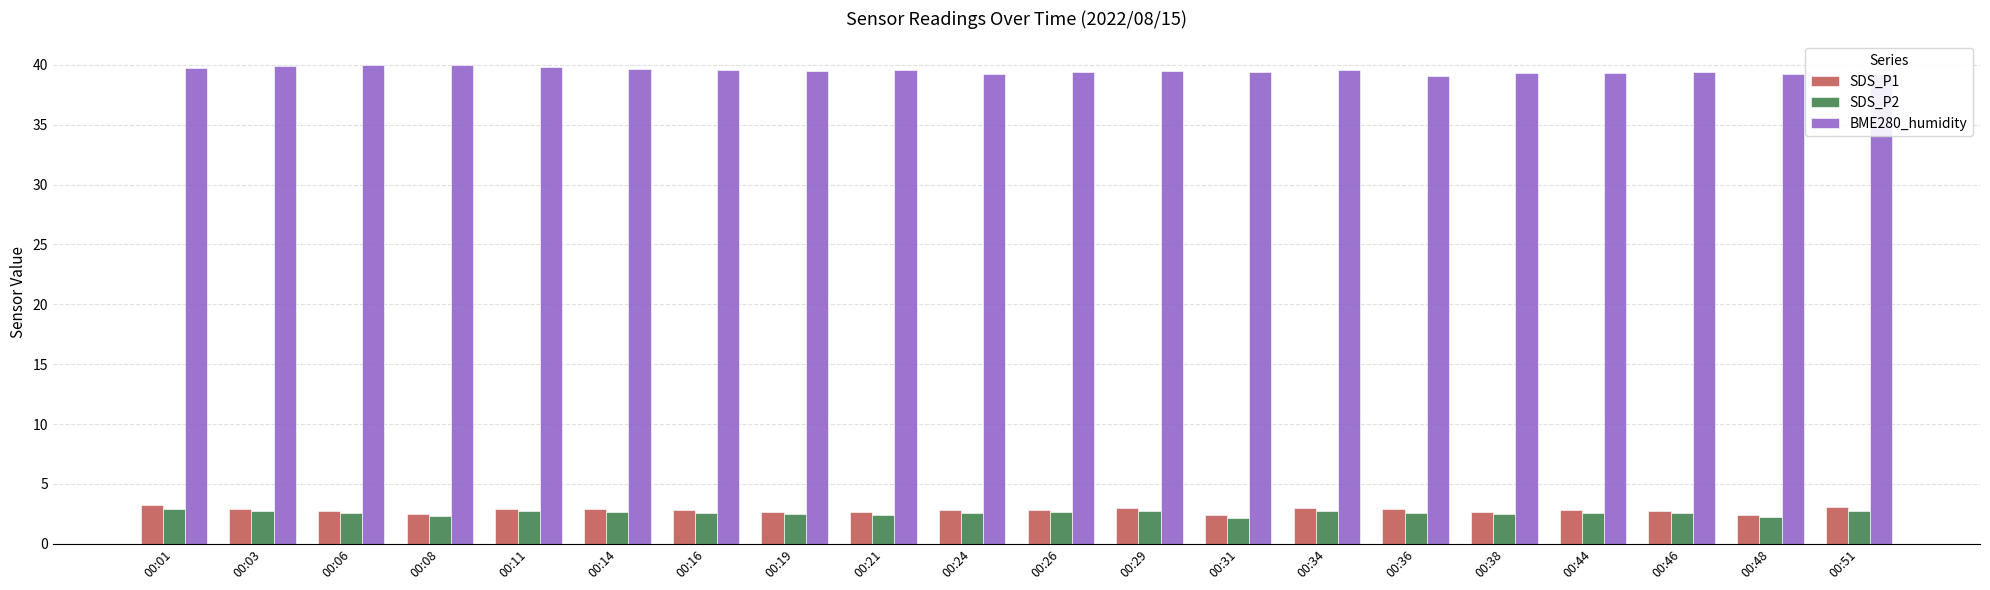

How many bars are there in each group?

3